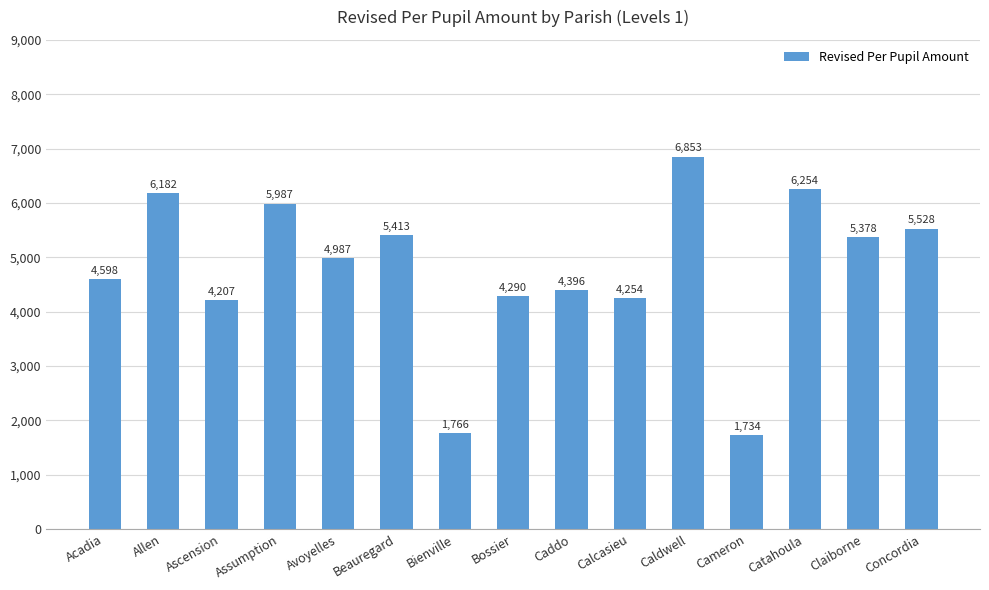

Read the value at Caldwell.

6852.9